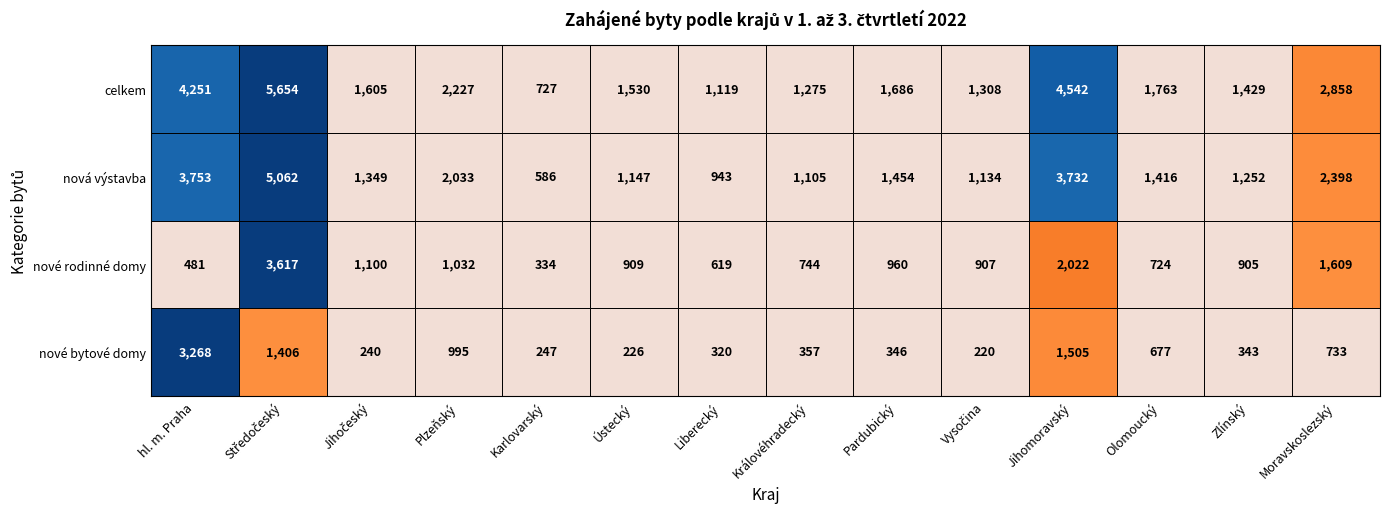

Which series has the largest total across all categories?

celkem